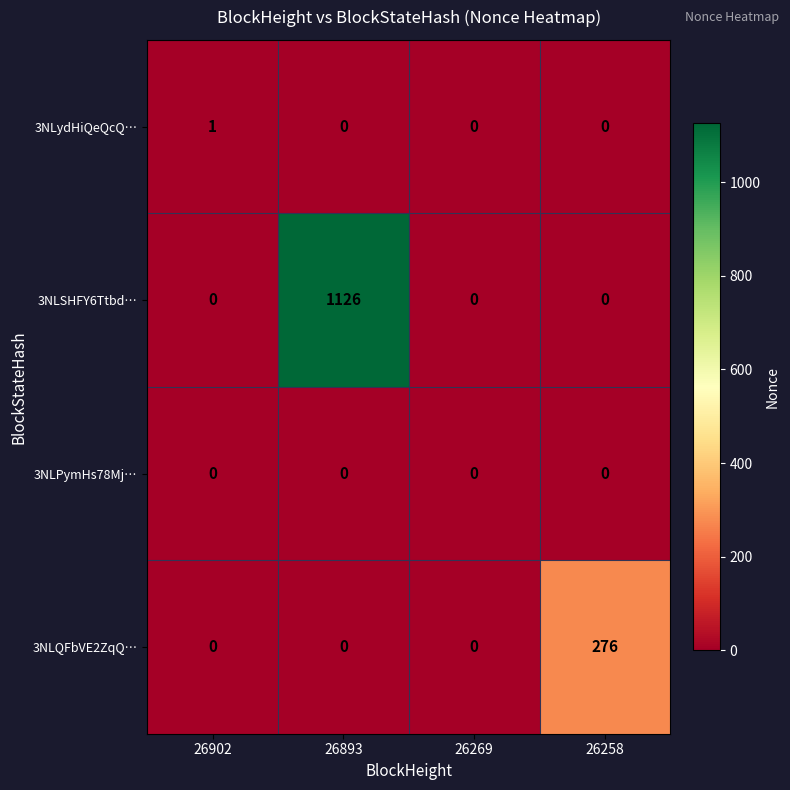

At which category does the chart reach its peak across all series?

26893